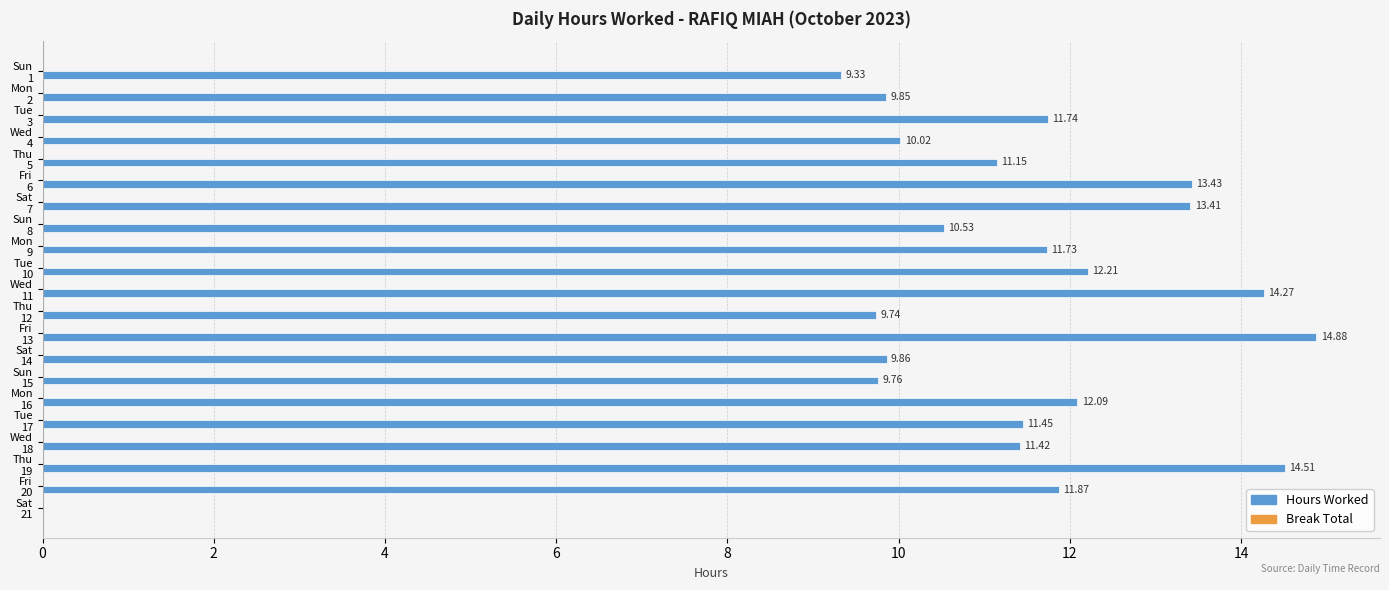

Are the bars horizontal?

Yes